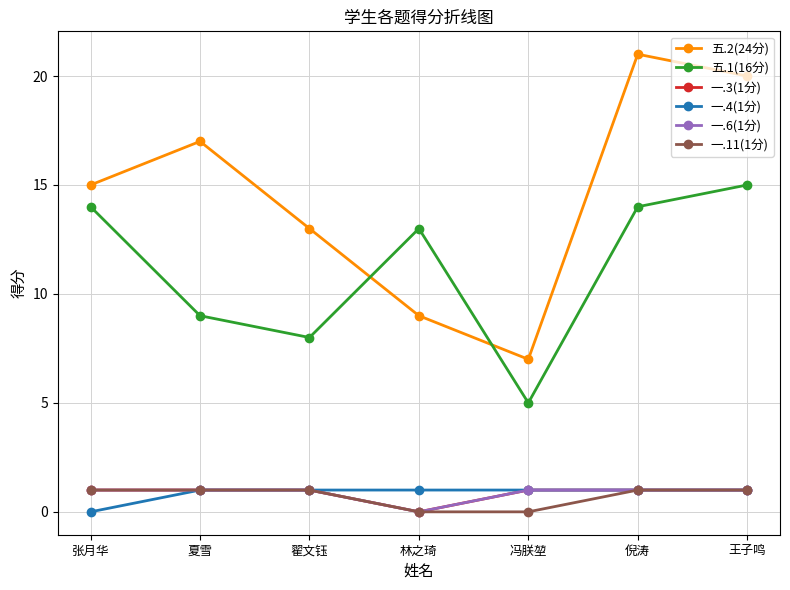

What is the difference between the maximum and second lowest values in the 一.11(1分) series?

1